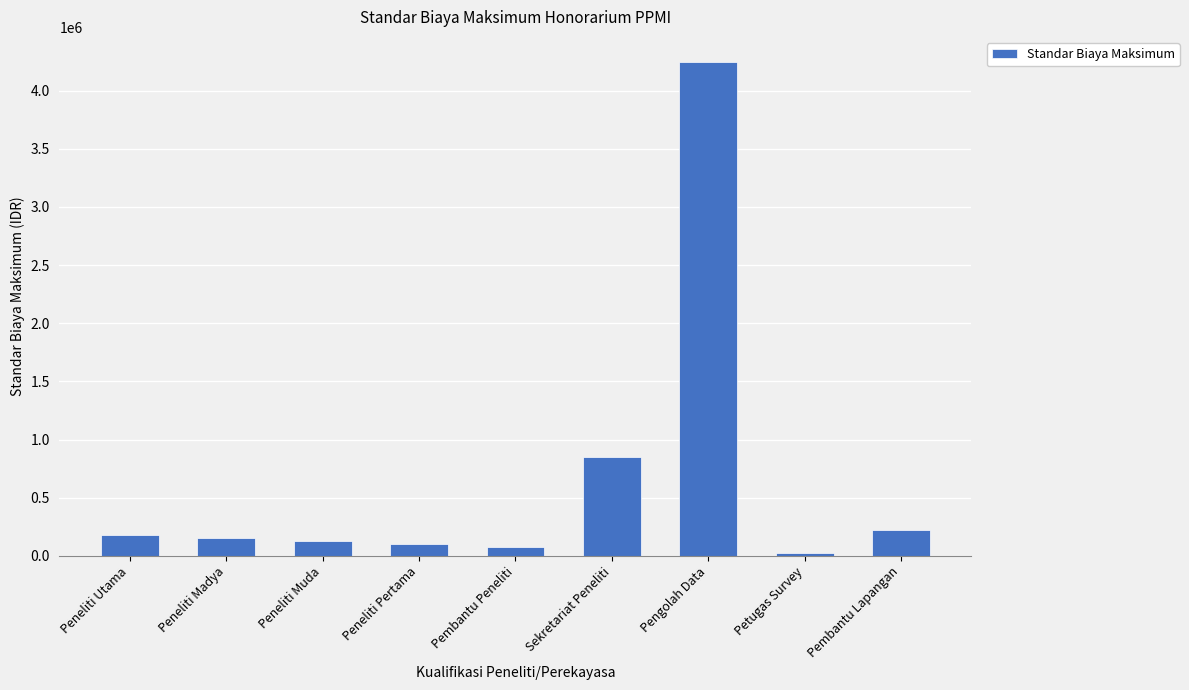

How many data points does each series have?

9